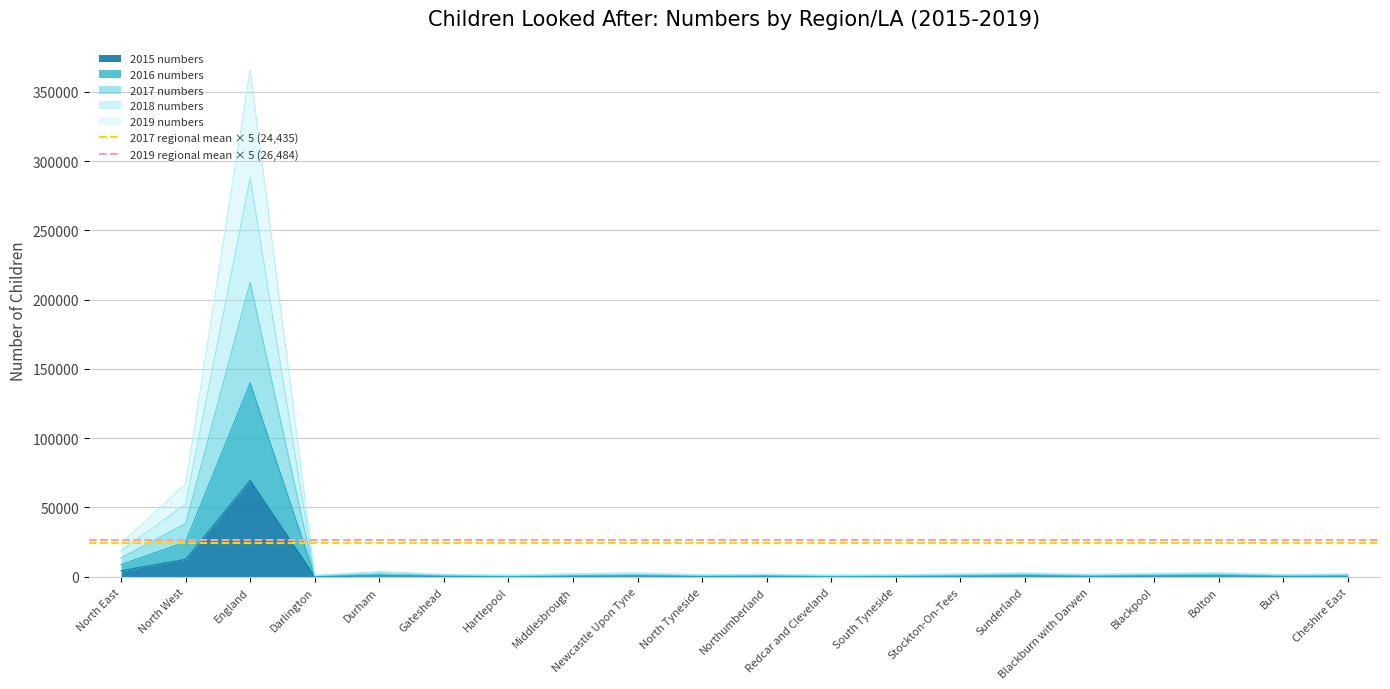

At which label does 2015 numbers reach its peak?

England